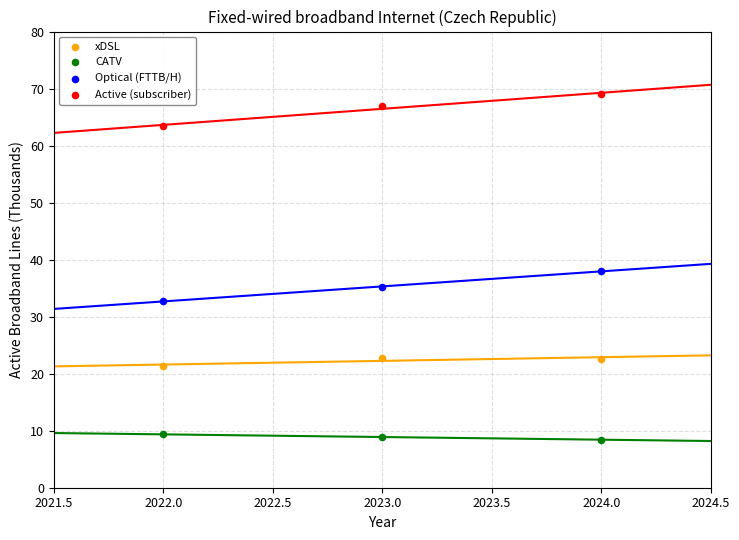

Which series has the widest spread of Y values?

Active (subscriber)